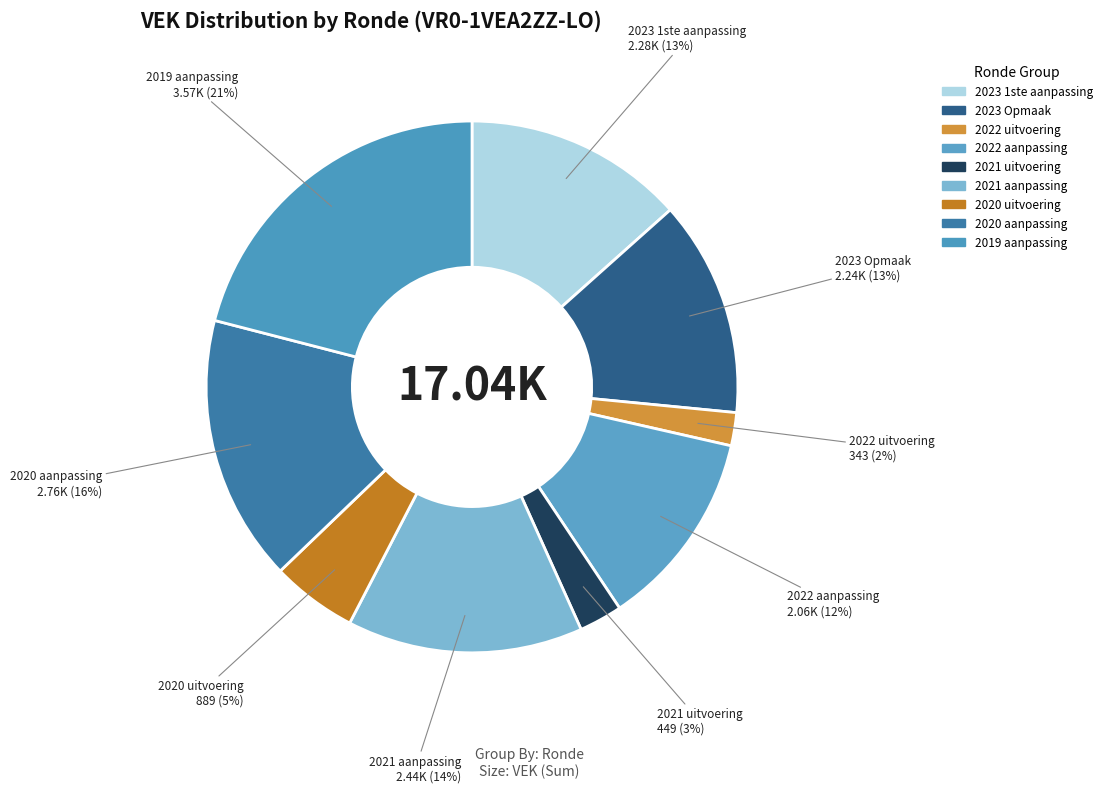

Count the number of slices in the pie.

9